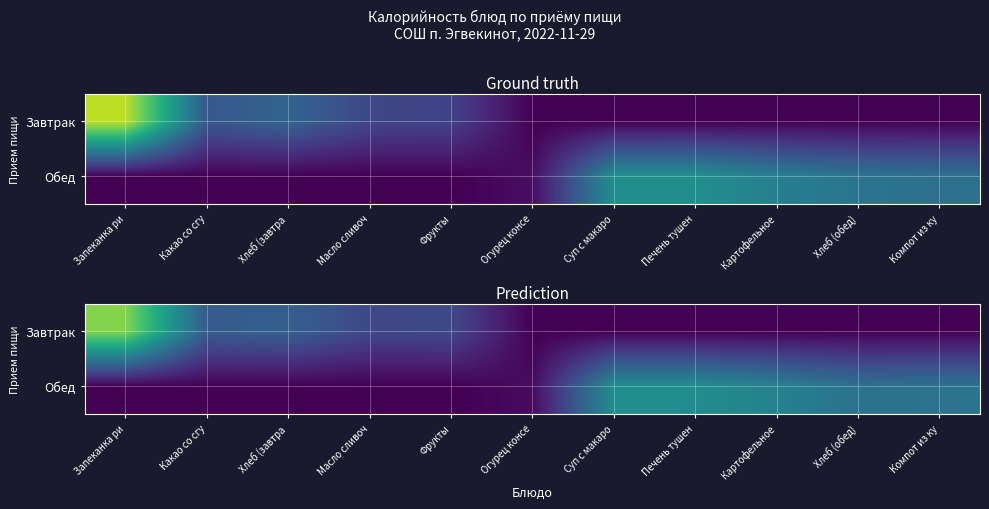

Which series has the widest spread of values?

Завтрак